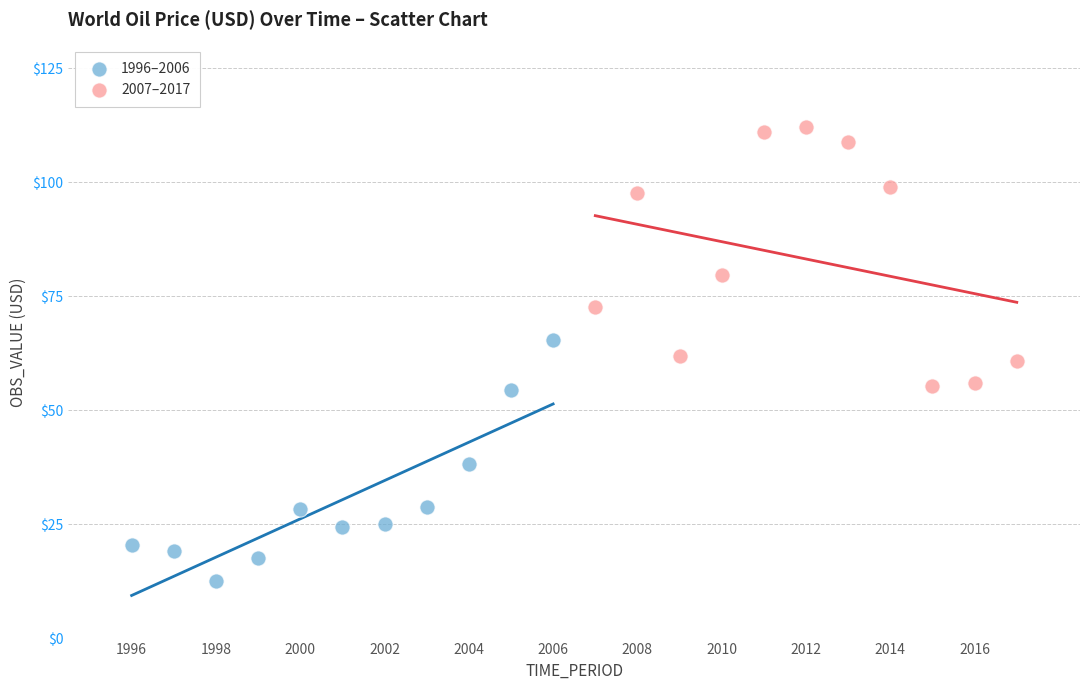

Which series reaches the minimum Y coordinate?

1996–2006